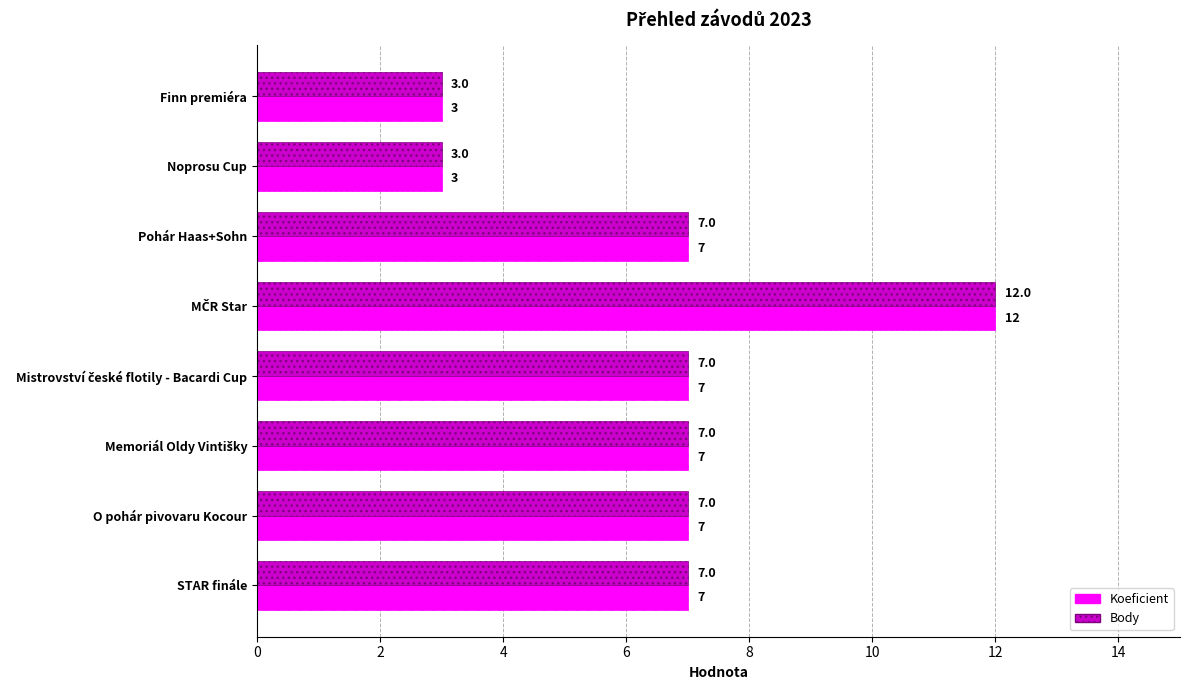

What is the average value of the Body series?

7